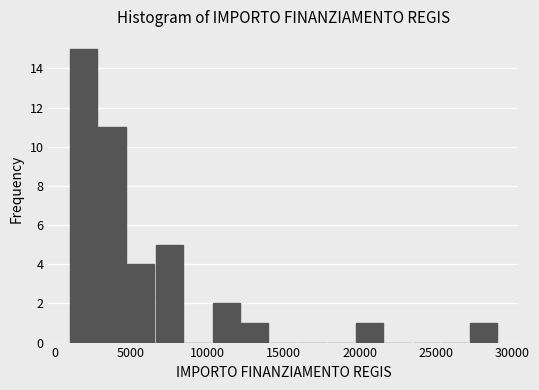

Around what value on the x-axis is the tallest bar? Give the approximate position of its centre, as read against the axis.

2000